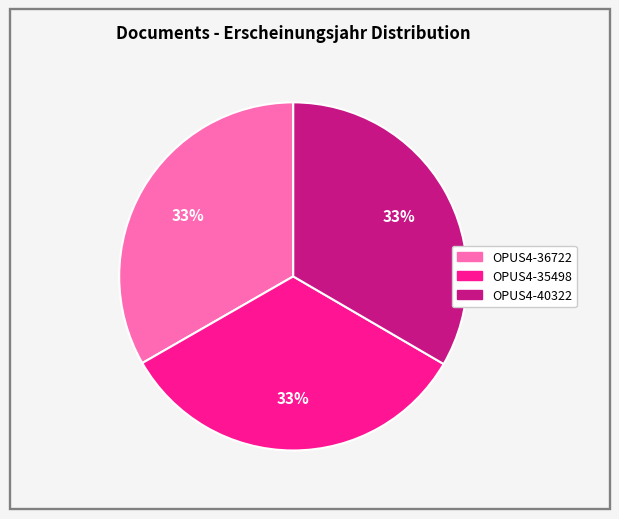

Approximately how many times larger is the value at OPUS4-35498 compared to OPUS4-40322?

1.0